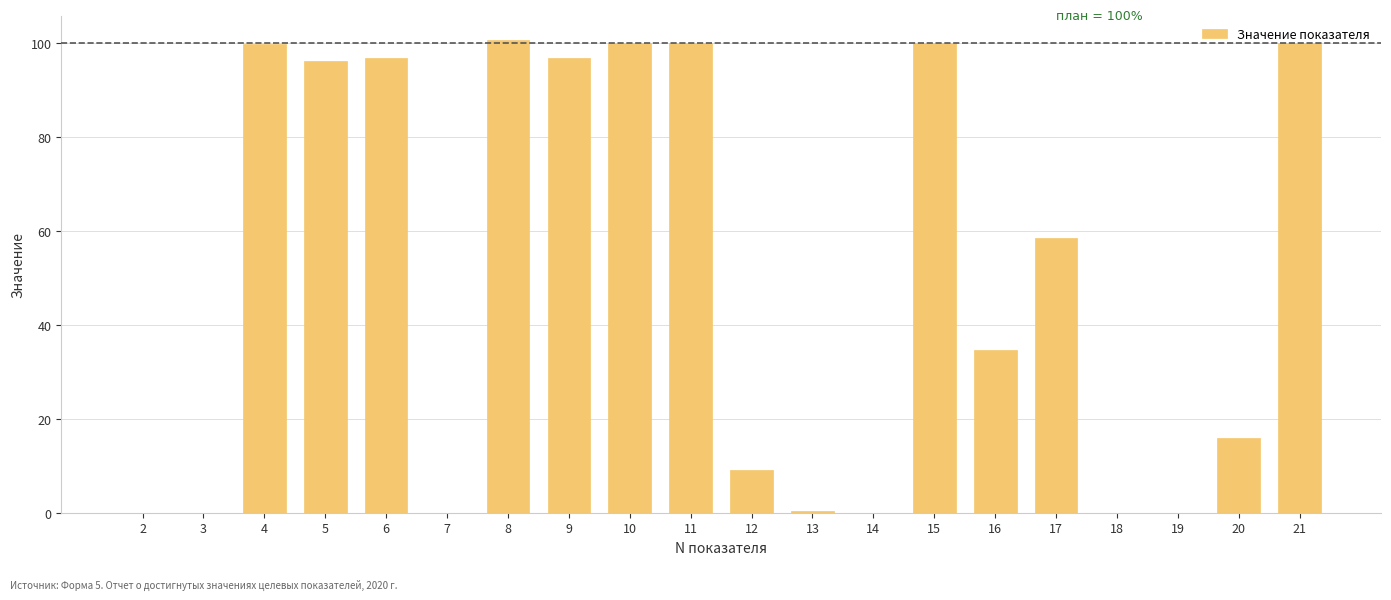

What is the sum of all values?

1007.3